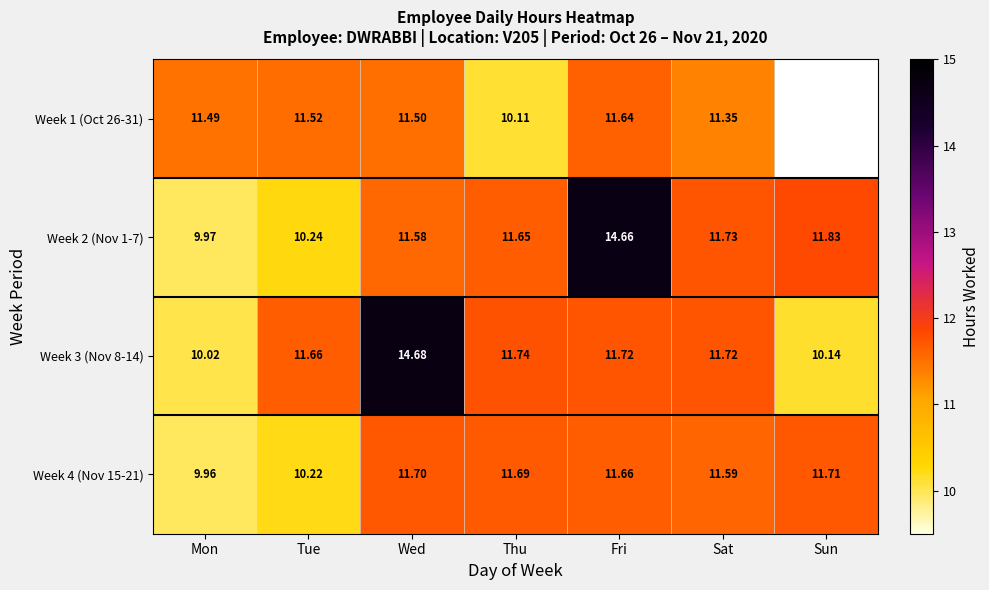

What is the average value of the Week 4 (Nov 15-21) series?

11.2